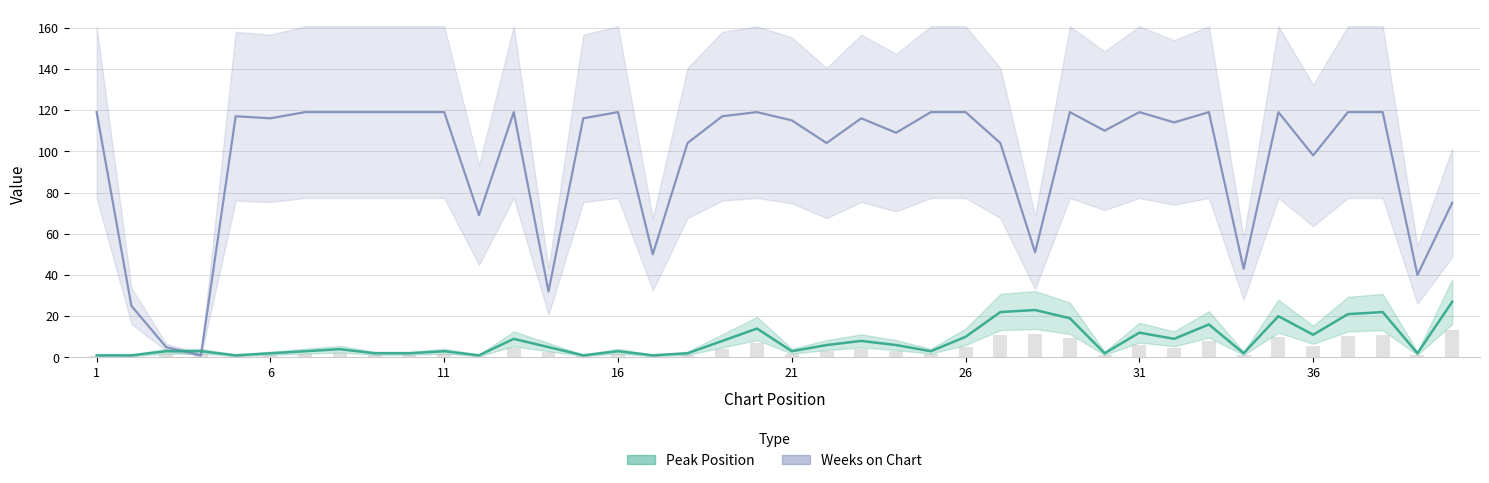

What is the total value across all series at 8?

123